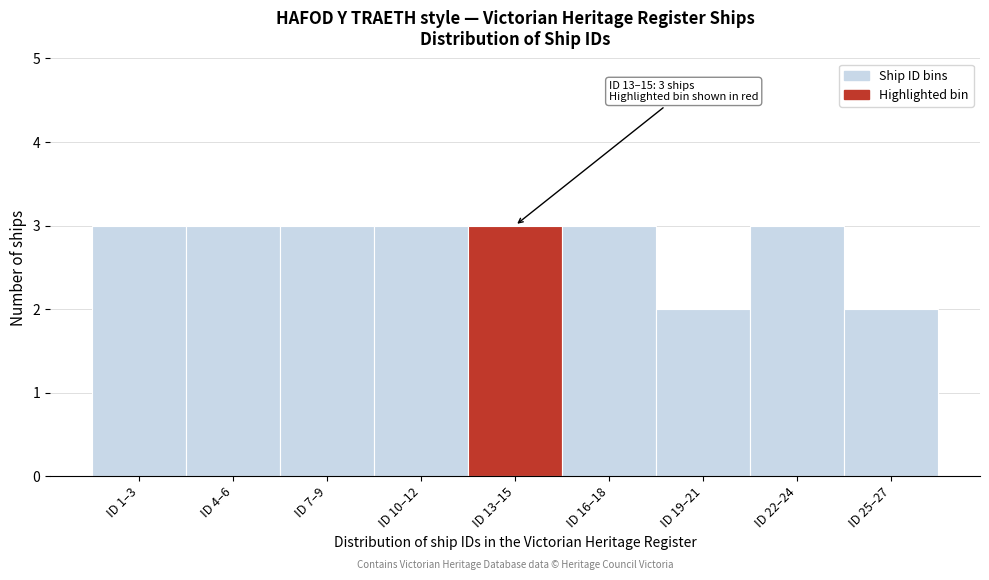

Reading left to right, extract all data points from this chart.

3	3	3	3	3	3	2	3	2